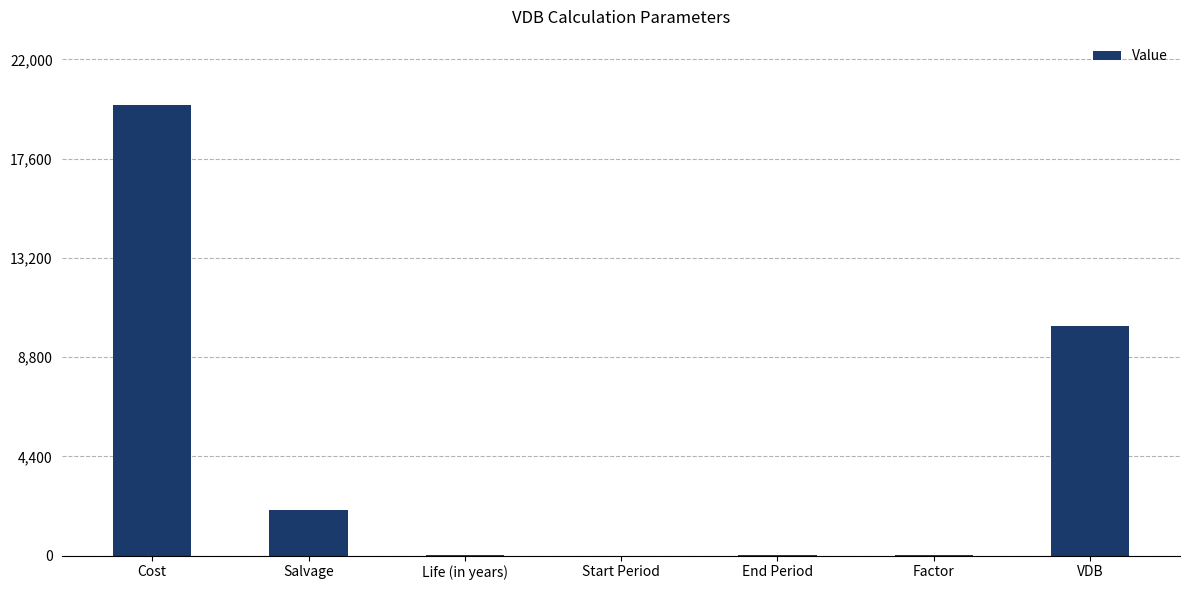

What is the change in value from Cost to VDB?

-9800.0